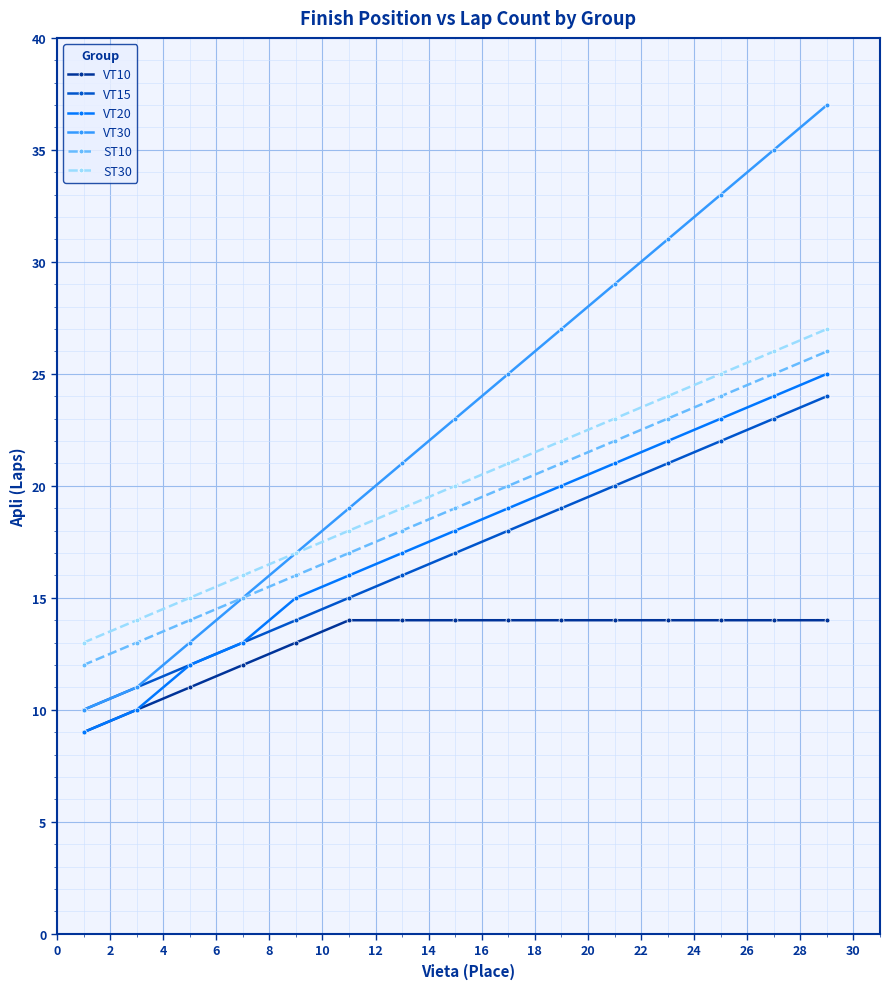

What is the value of the ST30 point at the 2nd from the left?

14